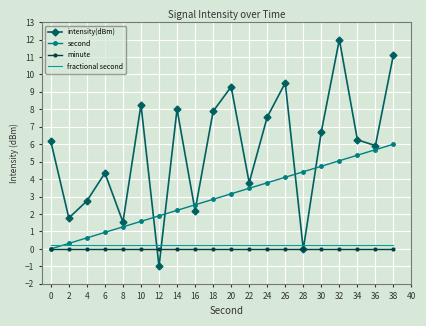

Which series has the largest total across all categories?

intensity(dBm)